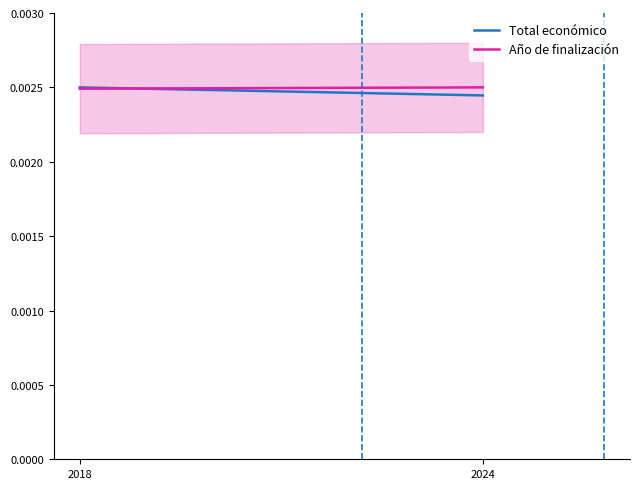

Which series has the largest total across all categories?

Año de finalización